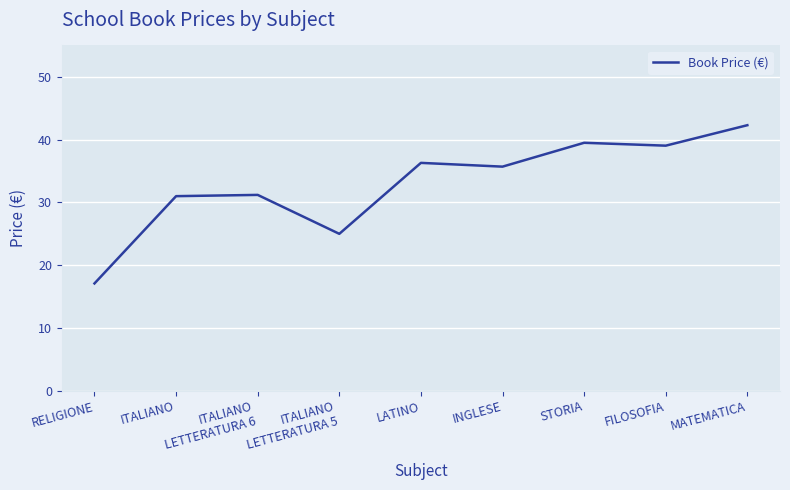

What is the difference between the maximum and minimum values?

25.2